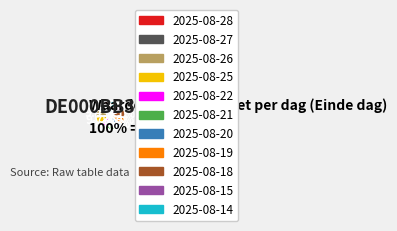

How much of the chart is everything except 2025-08-28?

91.2%